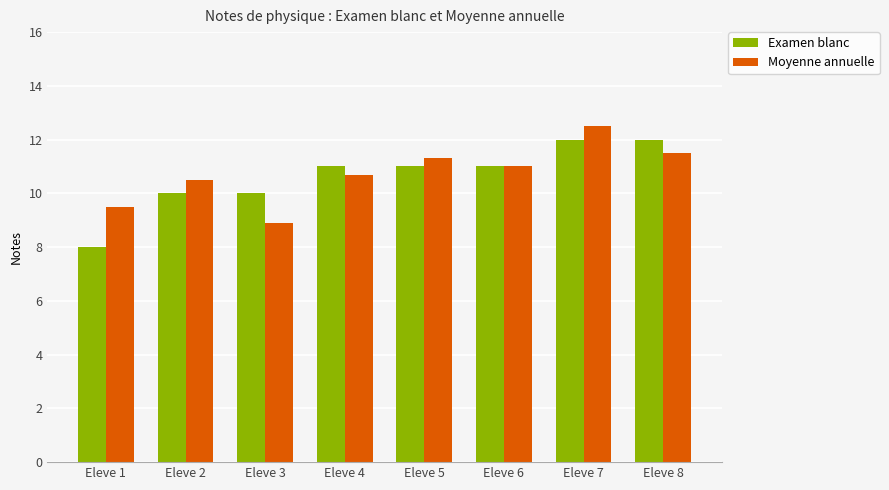

The Moyenne annuelle series shows 10.7 at Eleve 4. True or false?

True